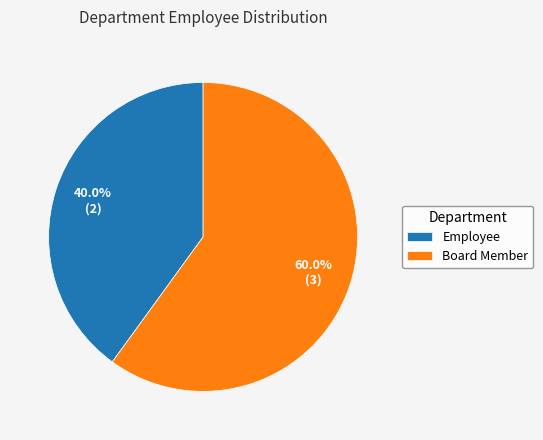

To the nearest percent, what percentage of the pie is Board Member?

60%